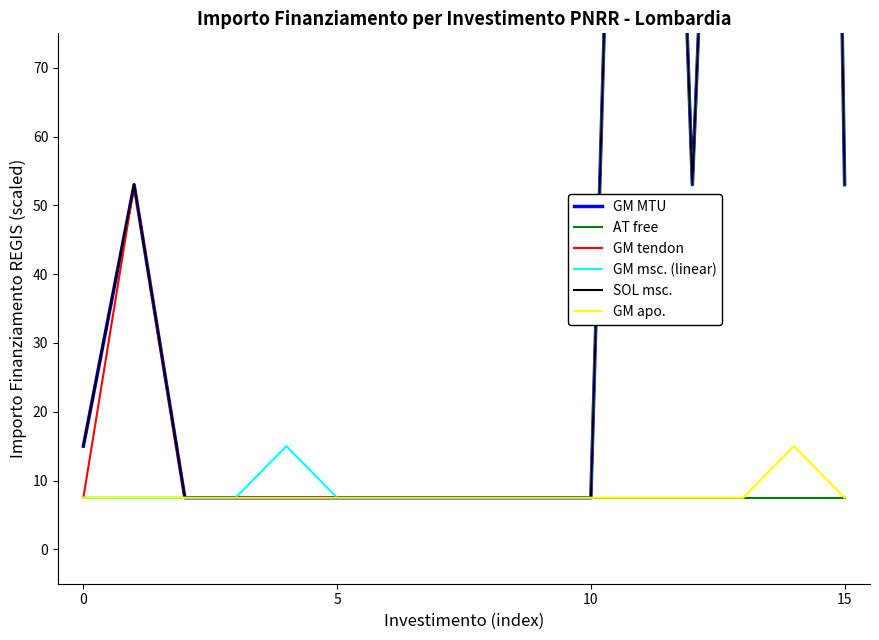

The value of GM apo. at 10 is 2.3. True or false?

False